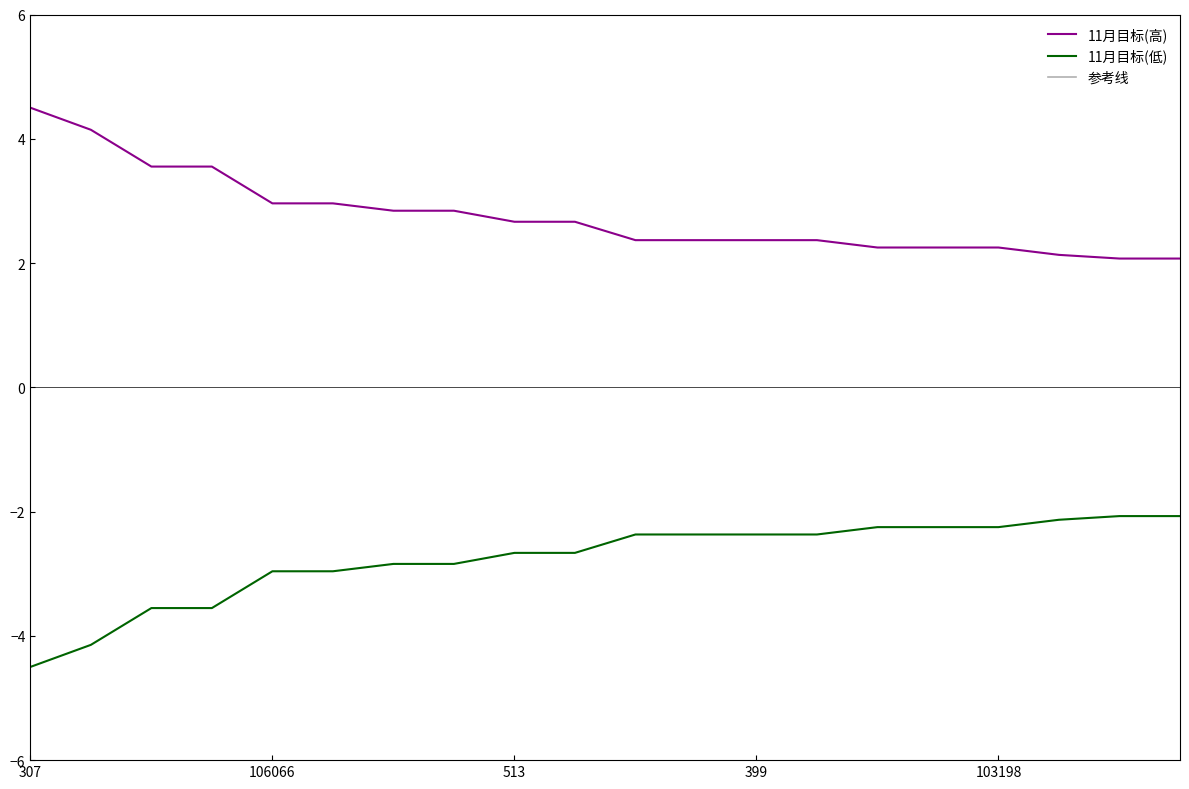

The chart shows a value of 4.5 at 307. True or false?

True